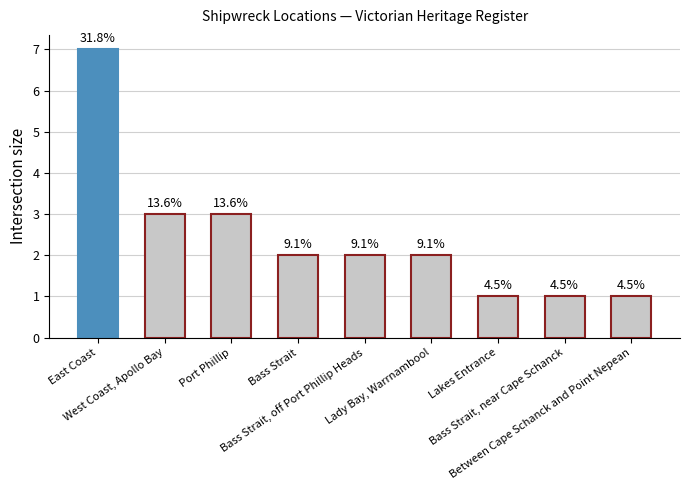

Between Bass Strait, near Cape Schanck and Lady Bay, Warrnambool, which is larger?

Lady Bay, Warrnambool